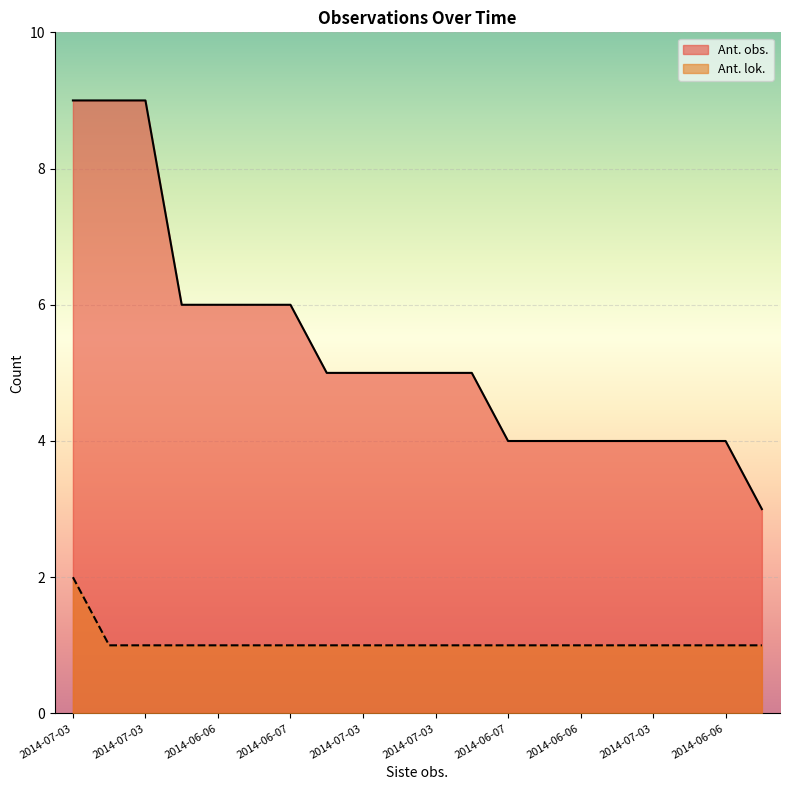

List the series in order of their peak value, highest first.

Ant. obs., Ant. lok.